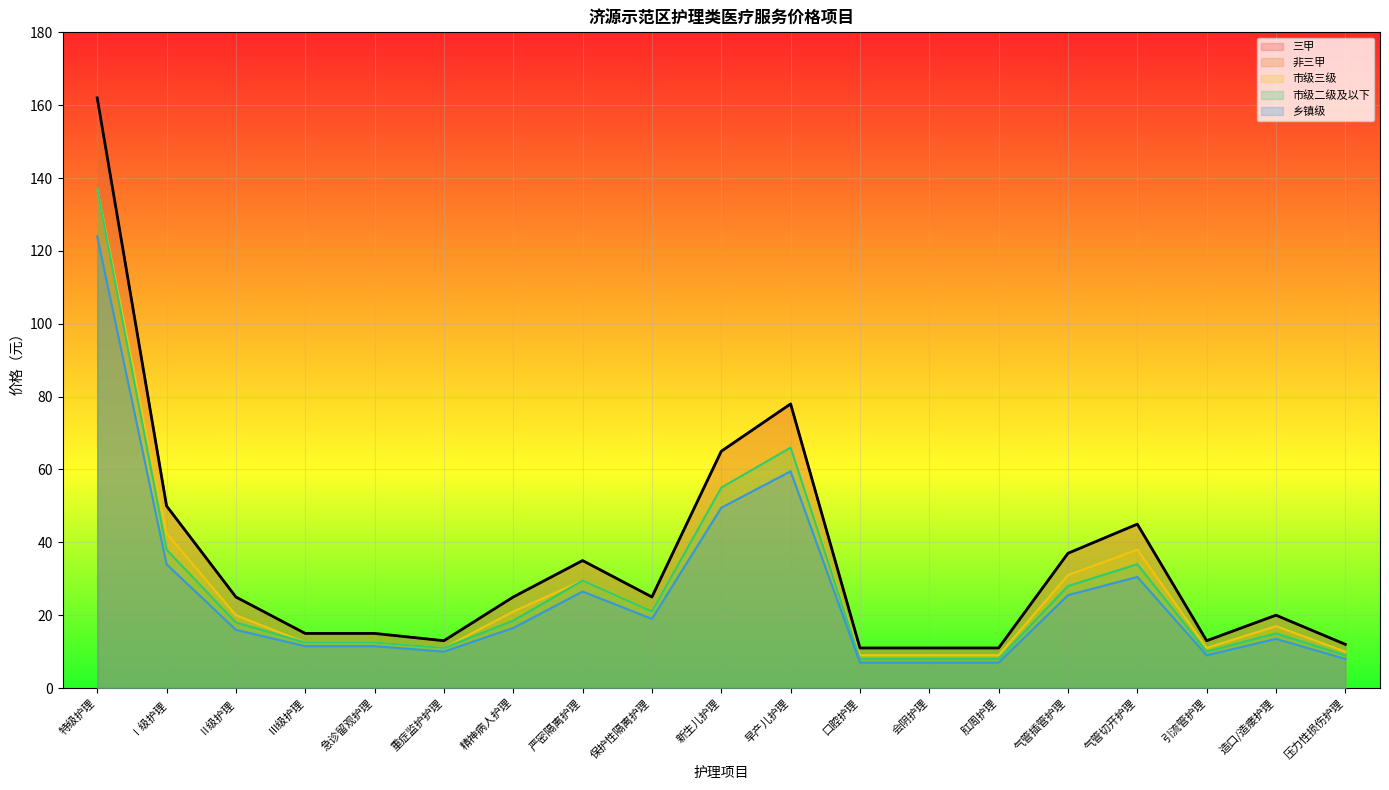

Reading right to left, transcribe all the data shown in this chart.

三甲: 12.0	20.0	13.0	45.0	37.0	11.0	11.0	11.0	78.0	65.0	25.0	35.0	25.0	13.0	15.0	15.0	25.0	50.0	162.0
非三甲: 12.0	20.0	13.0	45.0	37.0	11.0	11.0	11.0	78.0	65.0	25.0	35.0	25.0	13.0	15.0	15.0	25.0	50.0	162.0
市级三级: 10.0	17.0	11.0	38.0	31.0	9.0	9.0	9.0	66.0	55.0	21.0	29.5	21.0	11.0	12.5	12.5	20.0	42.5	137.0
市级二级及以下: 9.0	15.0	10.0	34.0	28.0	8.0	8.0	8.0	66.0	55.0	21.0	29.5	18.5	11.0	12.5	12.5	18.0	38.0	137.0
乡镇级: 8.0	13.5	9.0	30.5	25.5	7.0	7.0	7.0	59.5	49.5	19.0	26.5	16.5	10.0	11.5	11.5	16.0	34.0	124.0